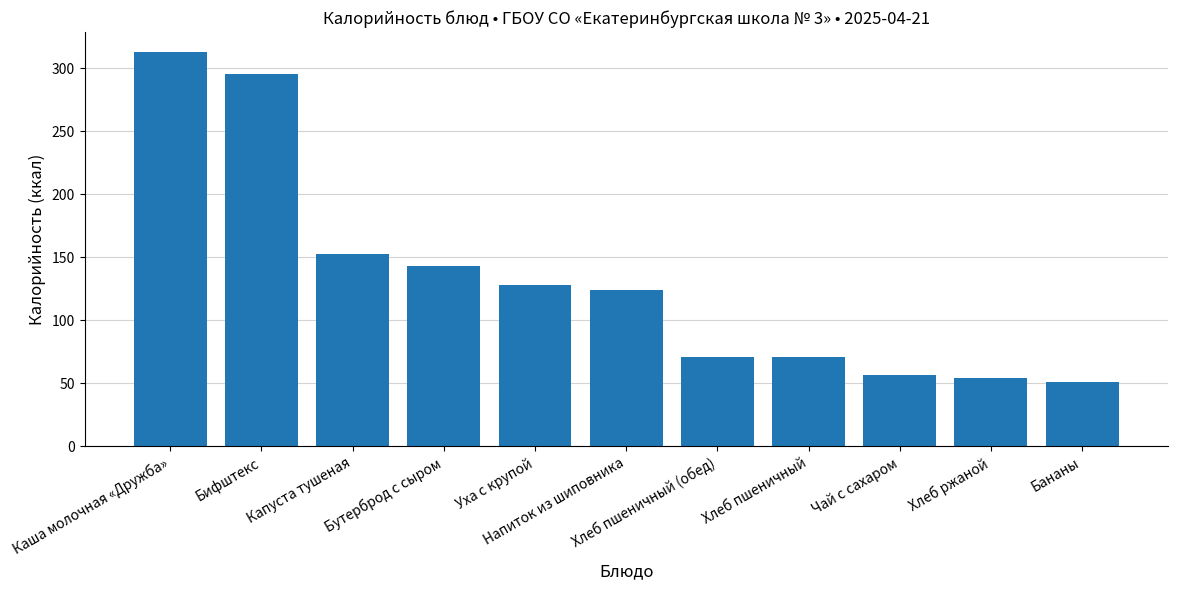

What is the value of the 1st bar from the left?

313